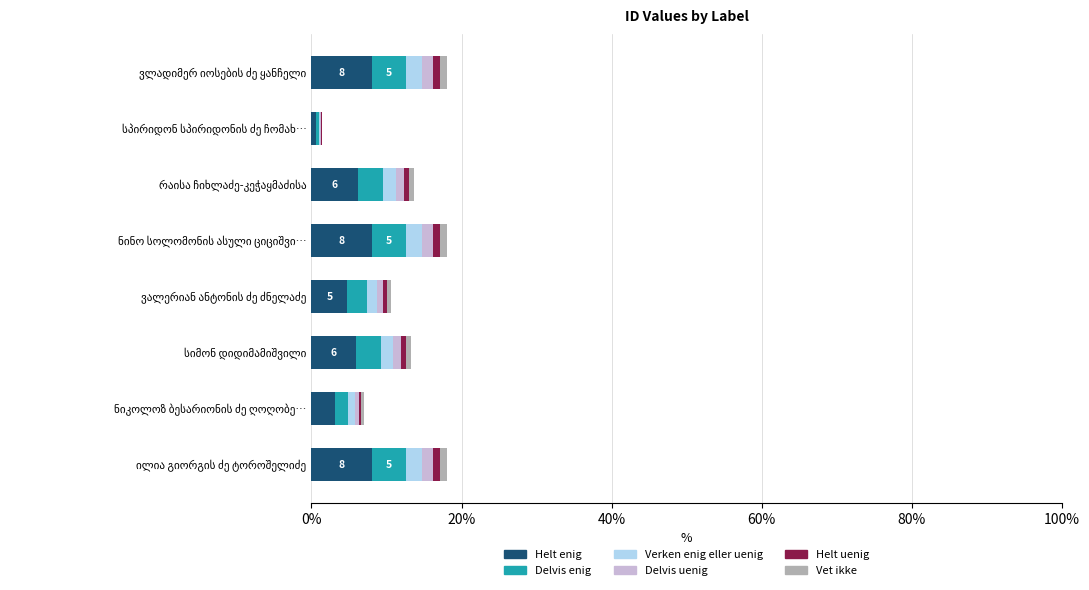

What is the highest value of the Helt enig series?

8.1